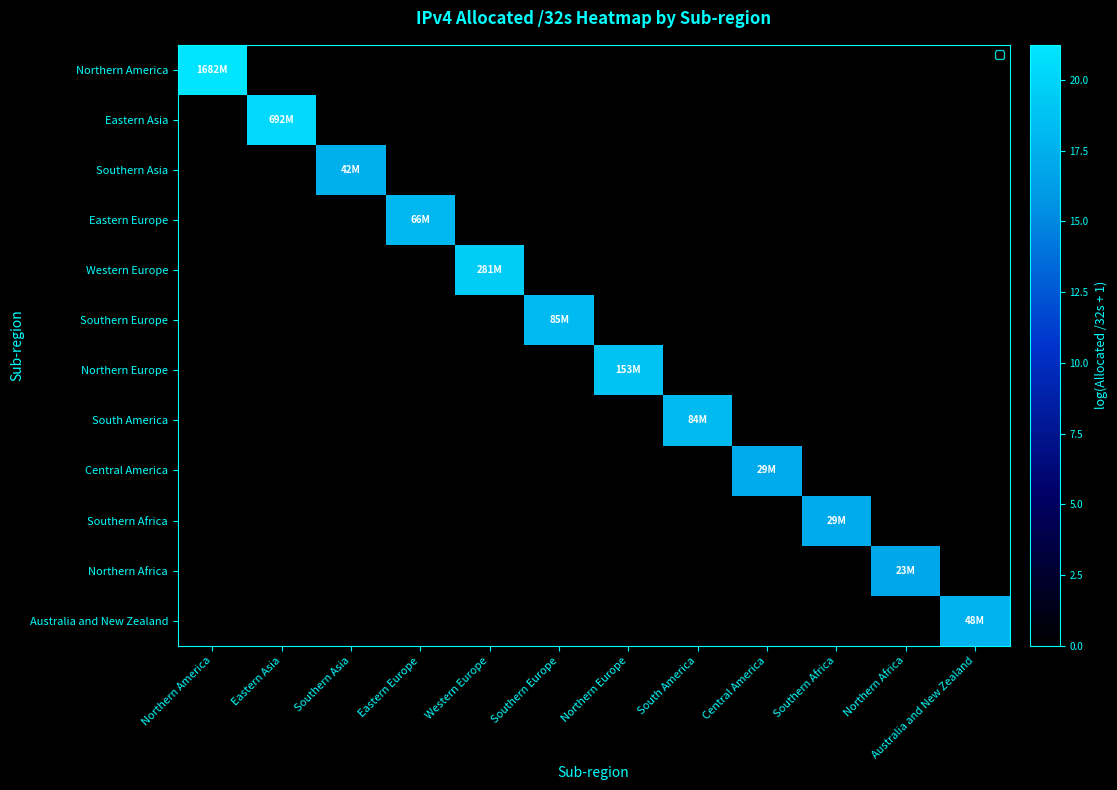

At how many categories does at least one series exceed 9?

12